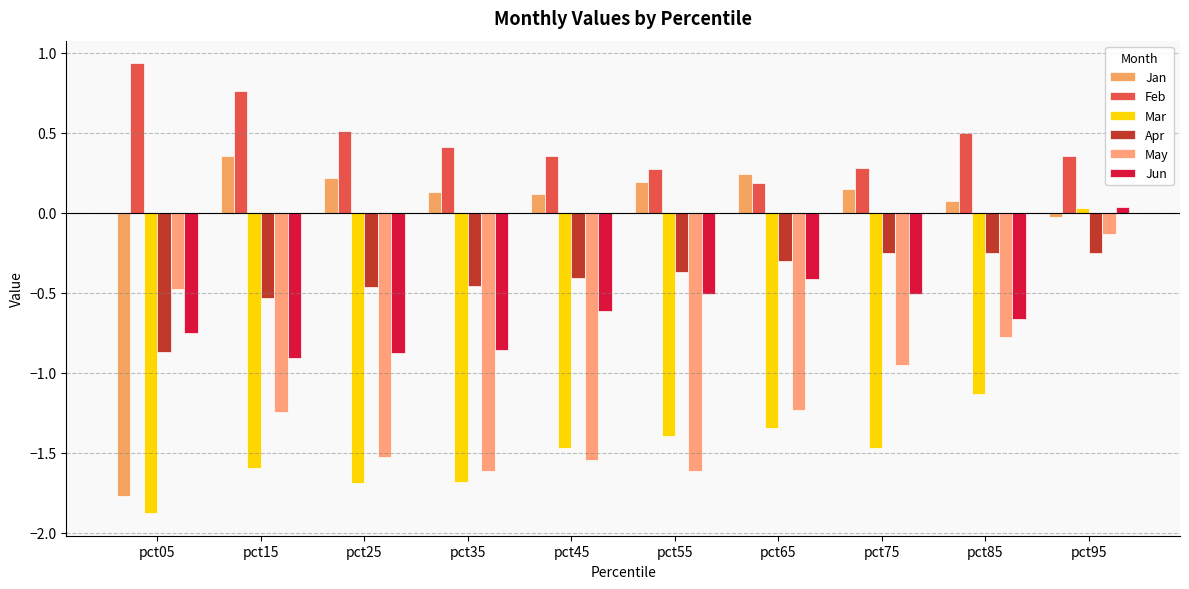

List the labels in order of Mar value, largest first.

pct95, pct85, pct65, pct55, pct75, pct45, pct15, pct35, pct25, pct05